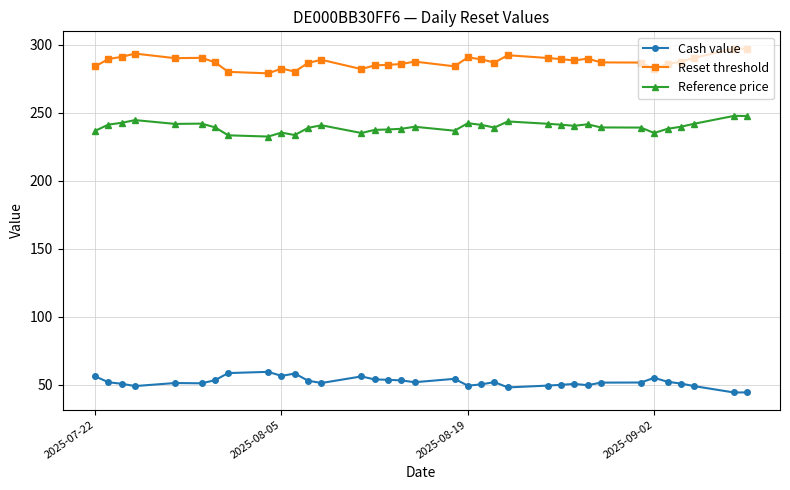

What is the maximum value for Cash value?

59.4